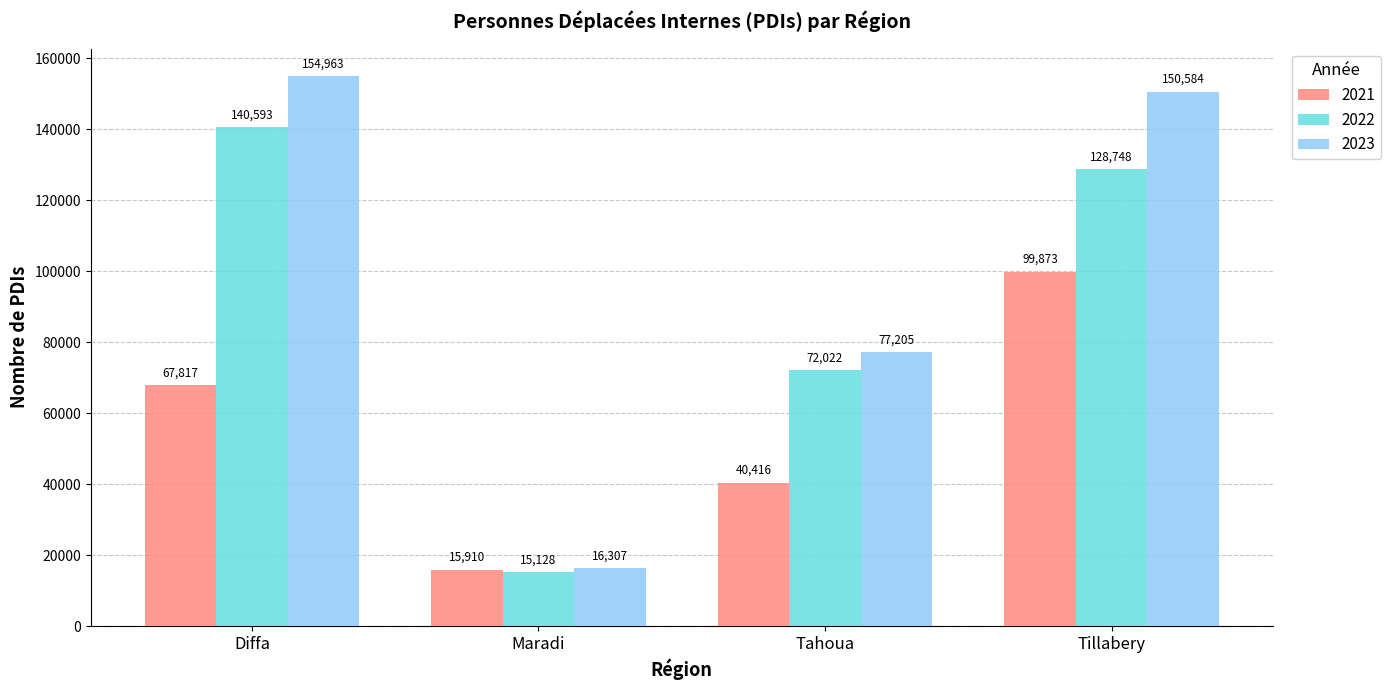

What are all the series names shown in the legend?

2021, 2022, 2023